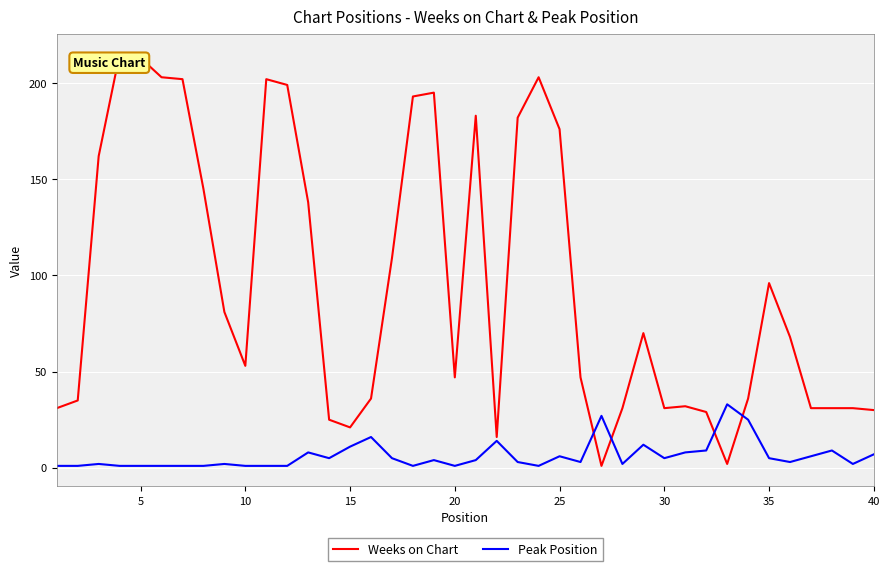

Which series has the widest spread of values?

Weeks on Chart